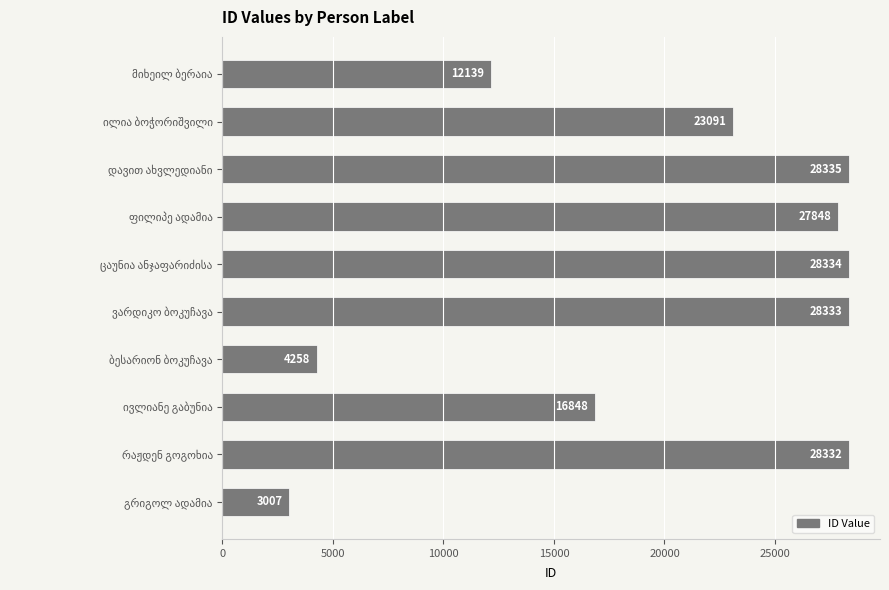

What is the value of the 6th bar from the top?

28333